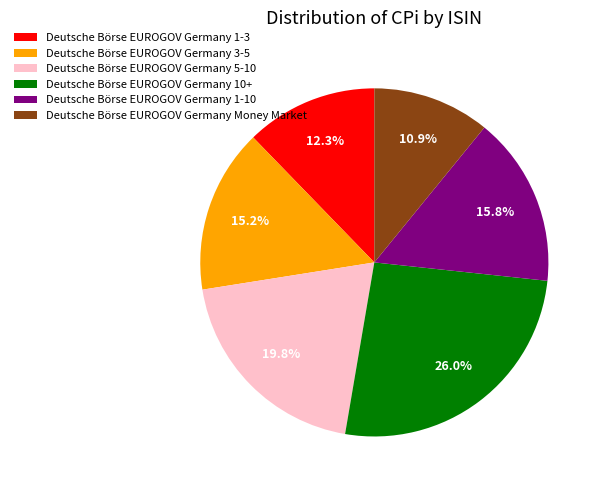

How many slices are in this pie chart?

6